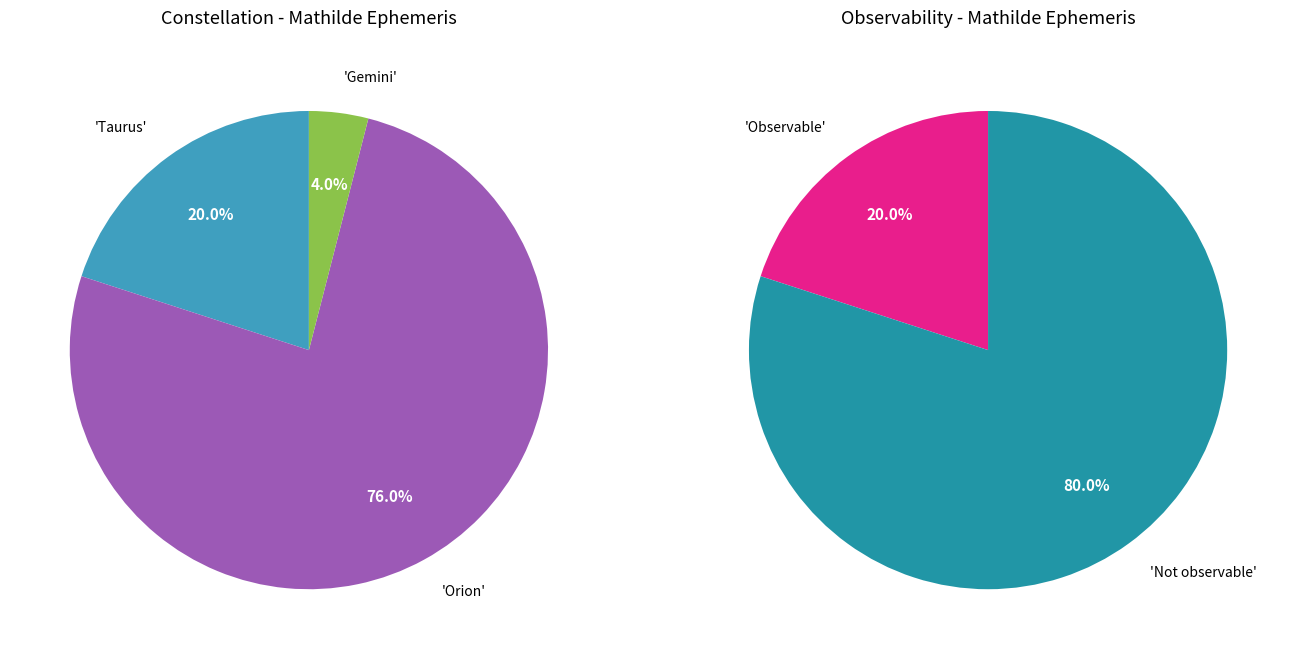

Does Gemini account for over 50% of the chart?

No